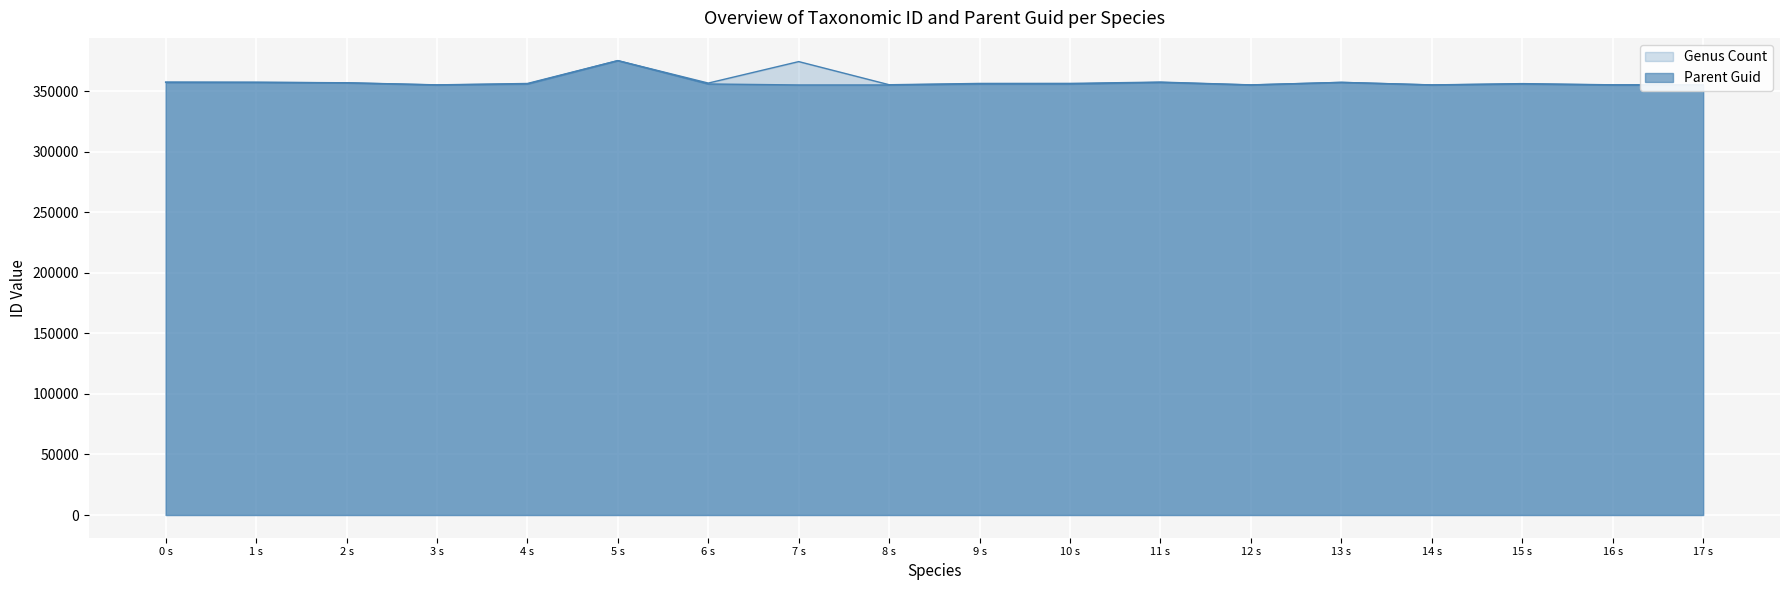

How many interior local peaks does the Genus Count series have?

5